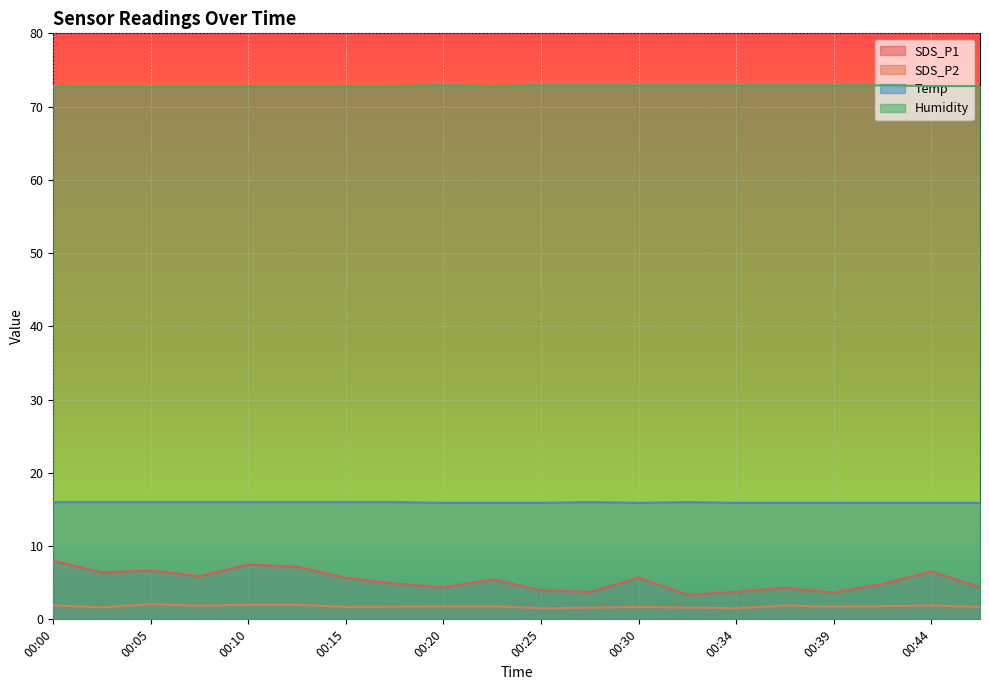

Does the chart display data point markers on the line(s)?

No